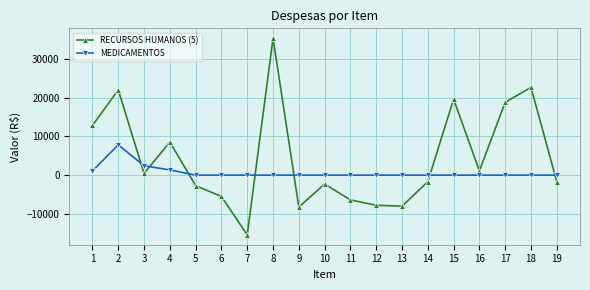

At which category does MEDICAMENTOS reach its first local peak?

2